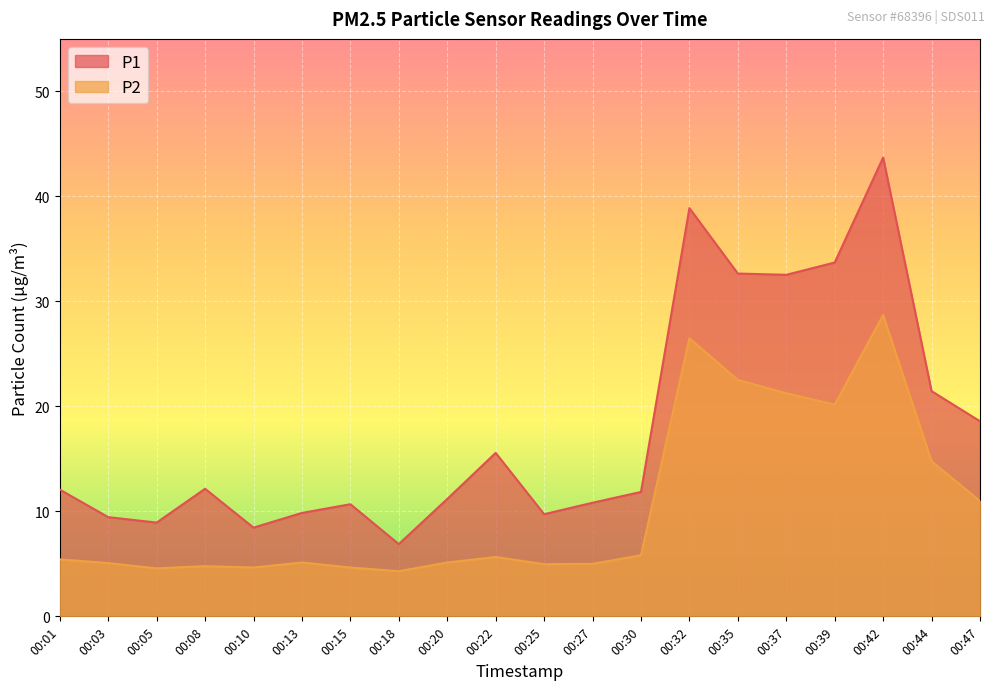

What is the difference between the P2 values at 00:44 and 00:35?

7.8